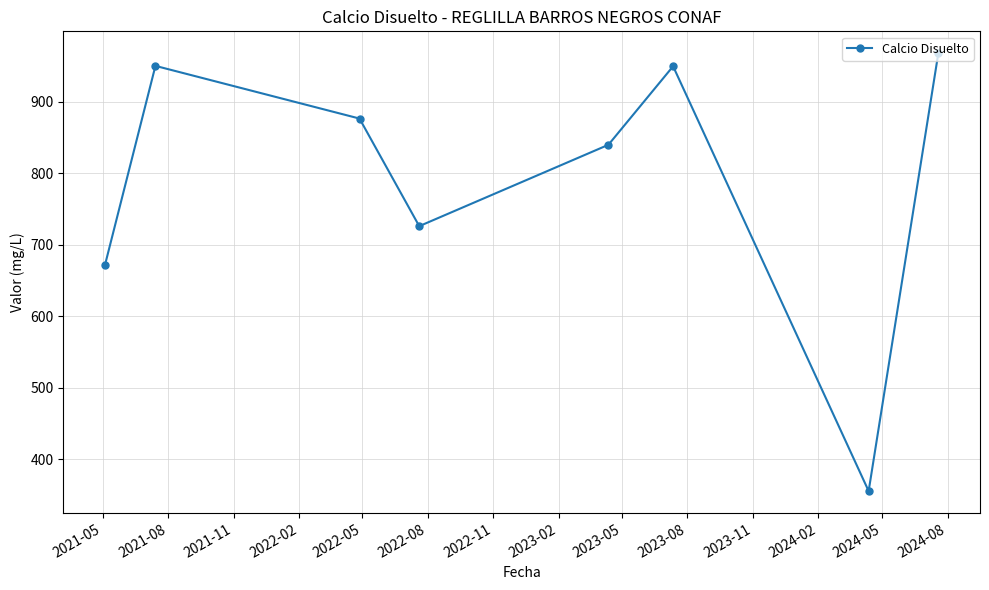

True or false: the data has more than 0 interior local peaks.

True